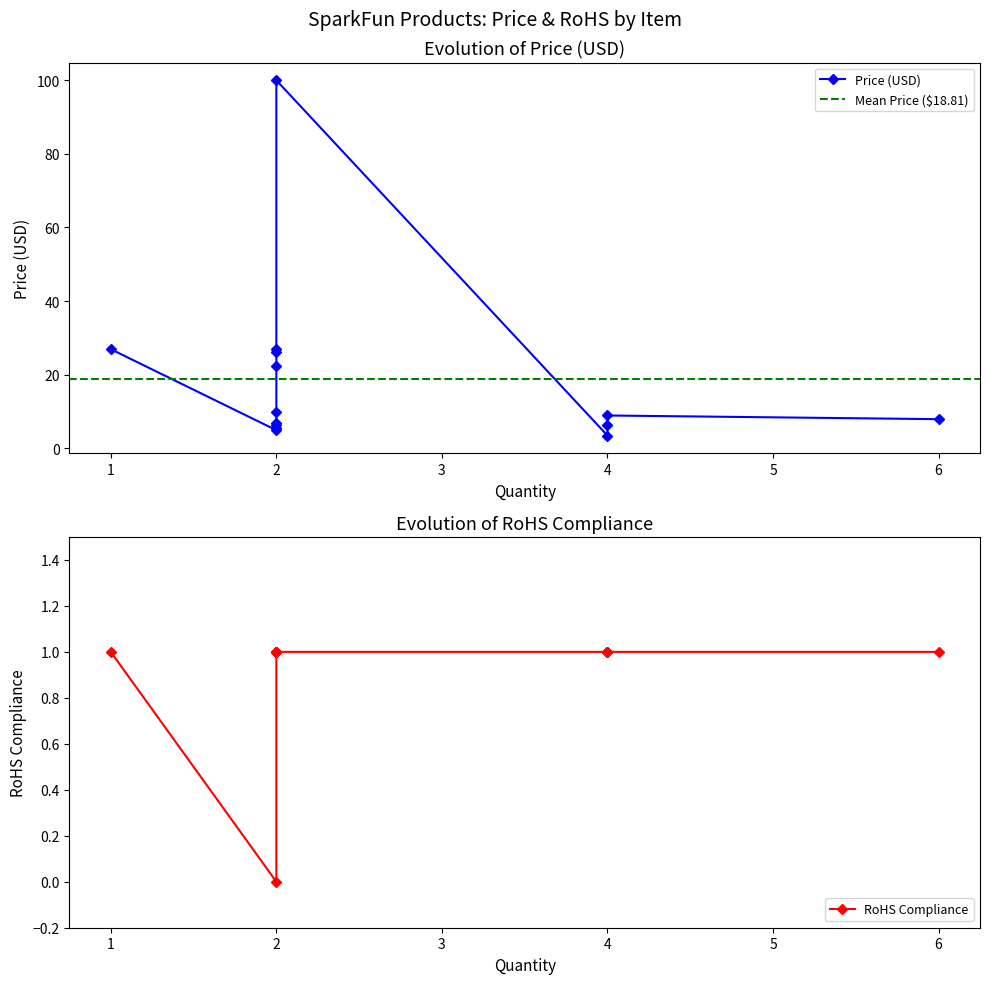

How many interior local peaks does the Price (USD) series have?

2